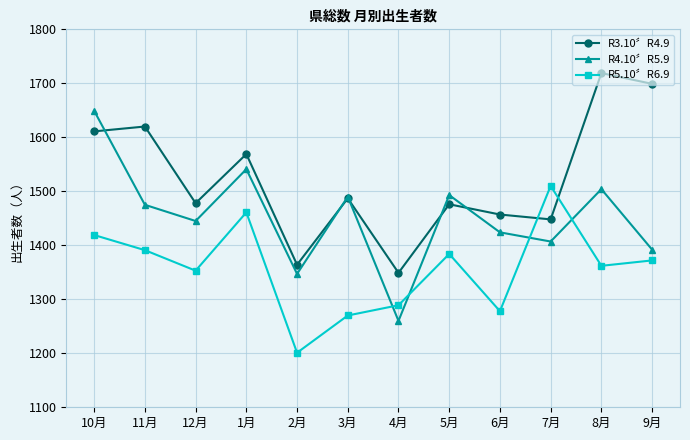

At which category is the sum across all series the highest?

10月